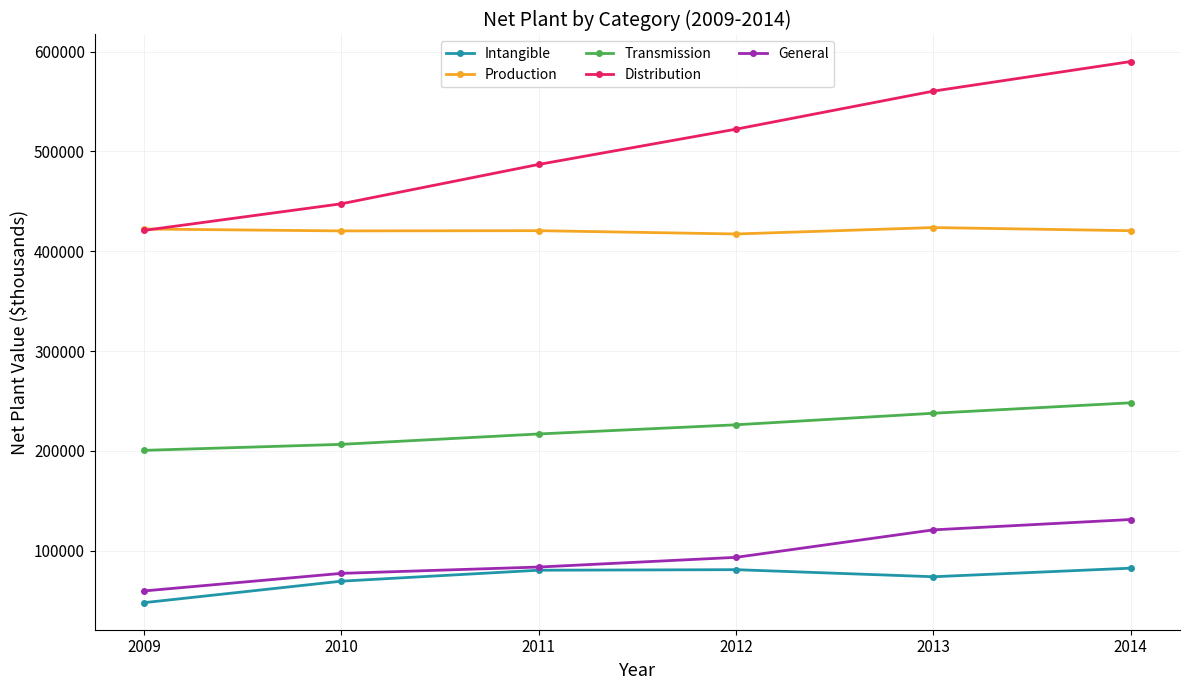

At which category is the sum across all series the highest?

2014